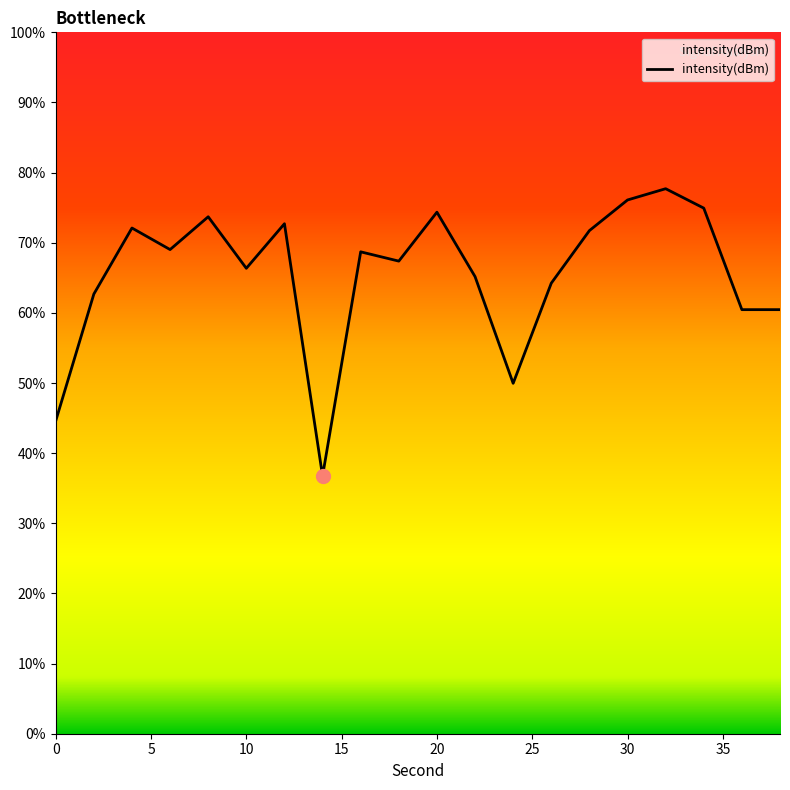

Reading left to right, transcribe all the data shown in this chart.

-139.9	-131.8	-127.6	-128.9	-126.8	-130.1	-127.3	-143.5	-129.1	-129.7	-126.5	-130.7	-137.5	-131.1	-127.7	-125.8	-125.0	-126.3	-132.8	-132.8